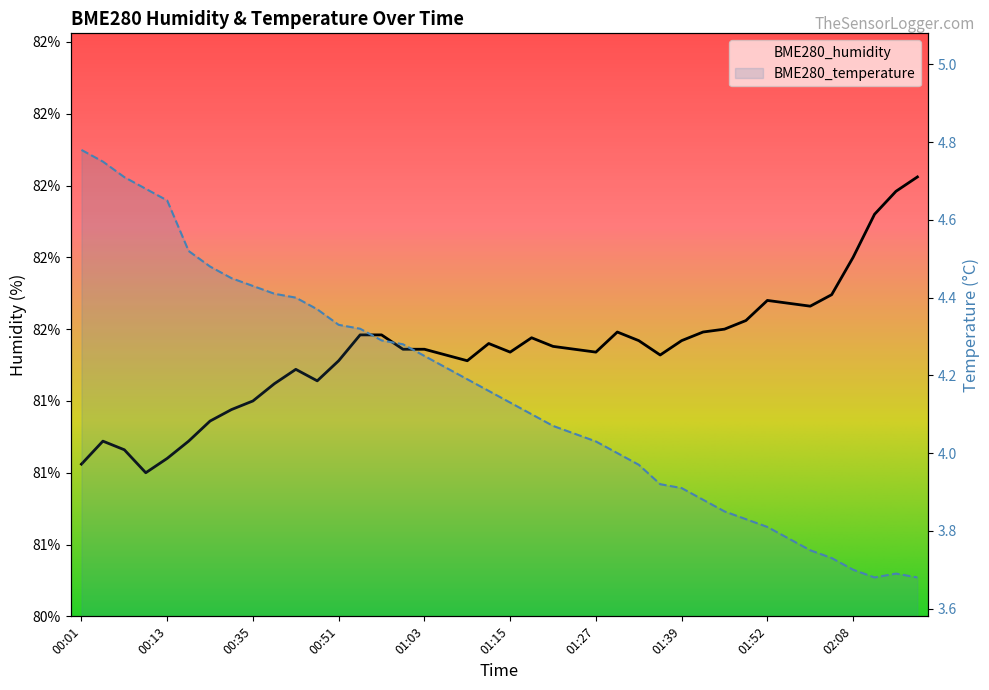

True or false: BME280_humidity and BME280_temperature cross at least once.

False